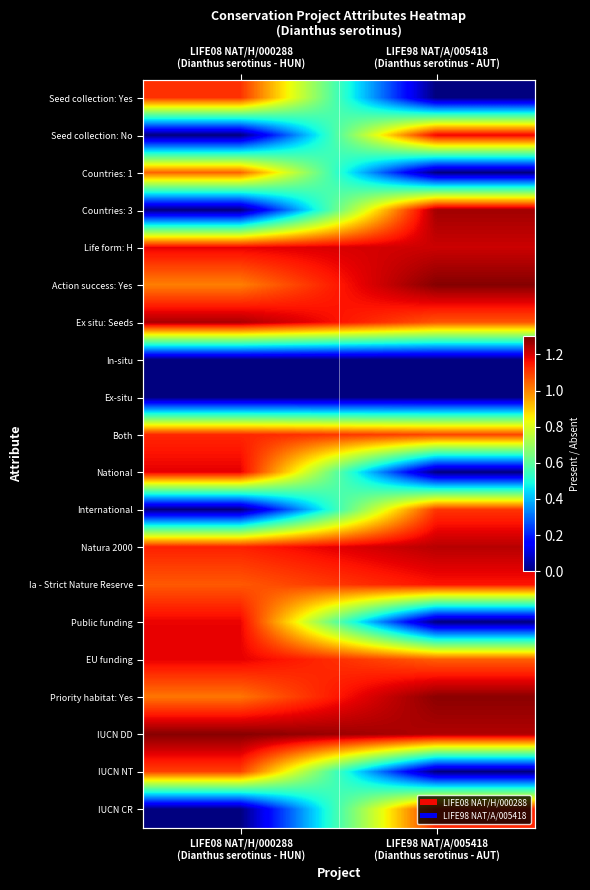

At which label does IUCN NT reach its peak?

LIFE08 NAT/H/000288 (Dianthus serotinus - HUN)